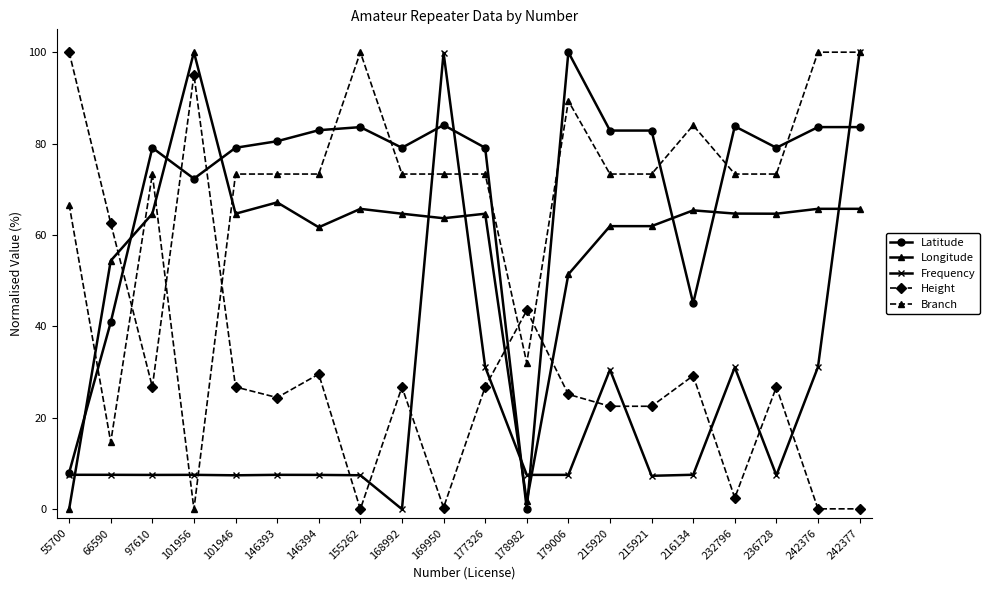

After their last crossing, which series has the higher values: Height or Frequency?

Frequency